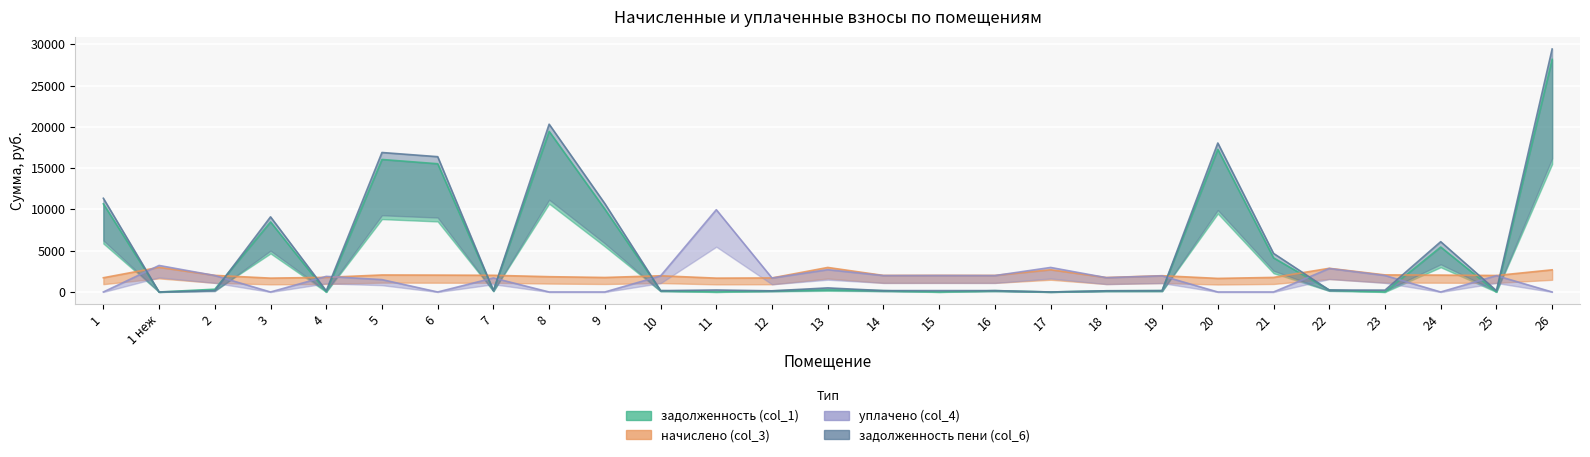

Reading right to left, what are all the values shown in this chart?

задолженность (col_1): 26=28176.2	25=0.0	24=5444.6	23=0.0	22=240.2	21=4133.5	20=17275.1	19=164.5	18=145.8	17=0.0	16=165.6	15=0.0	14=166.3	13=247.8	12=141.9	11=0.0	10=162.9	9=10031.3	8=19455.4	7=168.5	6=15534.1	5=16050.7	4=0.0	3=8484.6	2=335.7	1 неж=0.0	1=10677.0
начислено (col_3): 26=2685.4	25=1998.0	24=2046.0	23=2069.9	22=2869.1	21=1766.3	20=1646.4	19=1974.0	18=1750.2	17=2693.3	16=2006.0	15=2014.0	14=2006.0	13=2973.0	12=1702.3	11=1678.3	10=1966.1	9=1758.2	8=1854.1	7=2022.0	6=2046.0	5=2062.0	4=1774.2	3=1678.3	2=2014.0	1 неж=2989.0	1=1726.3
уплачено (col_4): 26=0.0	25=1981.0	24=0.0	23=1999.8	22=2844.7	21=0.0	20=0.0	19=1957.2	18=1735.3	17=2972.6	16=1989.0	15=1996.2	14=1989.0	13=2700.8	12=1687.8	11=9965.1	10=1949.3	9=0.0	8=0.0	7=1702.3	6=0.0	5=1500.0	4=1891.9	3=0.0	2=1996.2	1 неж=3213.5	1=0.0
задолженность пени (col_6): 26=29432.7	25=166.5	24=6093.0	23=225.0	22=239.1	21=4676.4	20=18045.4	19=164.5	18=145.8	17=0.0	16=167.2	15=167.8	14=167.2	13=494.7	12=141.9	11=240.2	10=163.8	9=10702.8	8=20322.9	7=168.5	6=16389.5	5=16895.9	4=147.8	3=9103.1	2=168.2	1 неж=0.0	1=11352.7